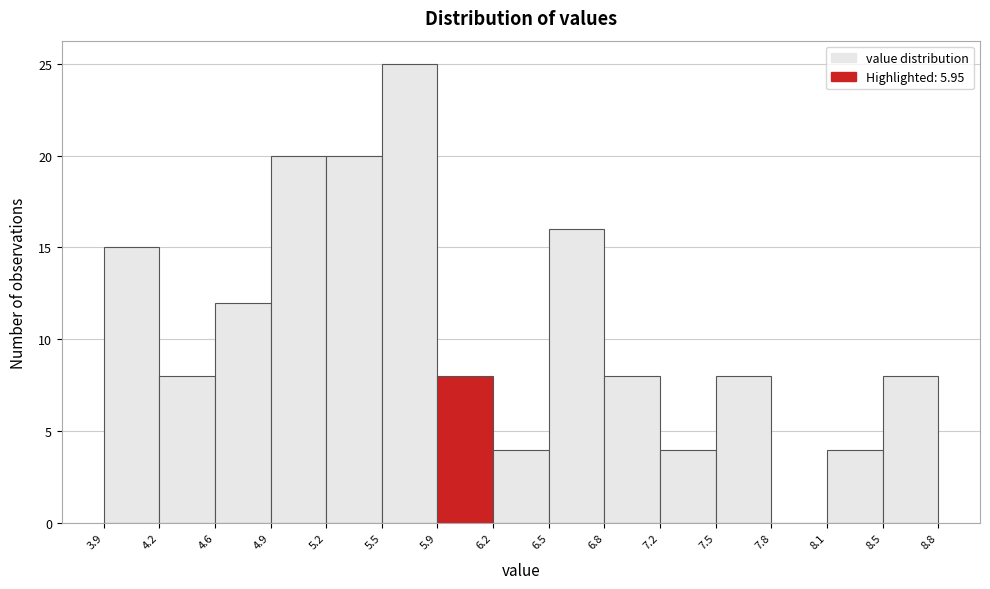

What is the height of the bar covering 3.9 to 4.2 on the x-axis? The values are not printed on the chart, so give them approximately, as read against the axis.

15